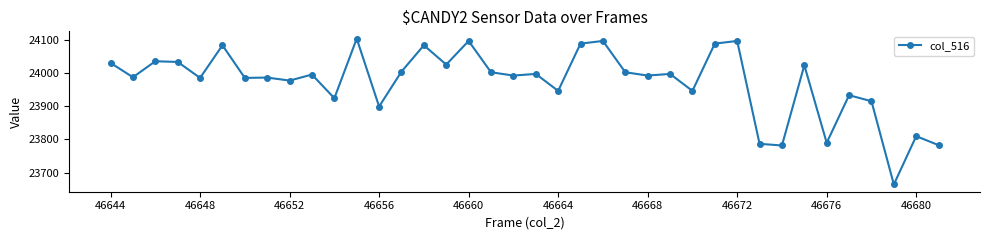

What is the average value?

23973